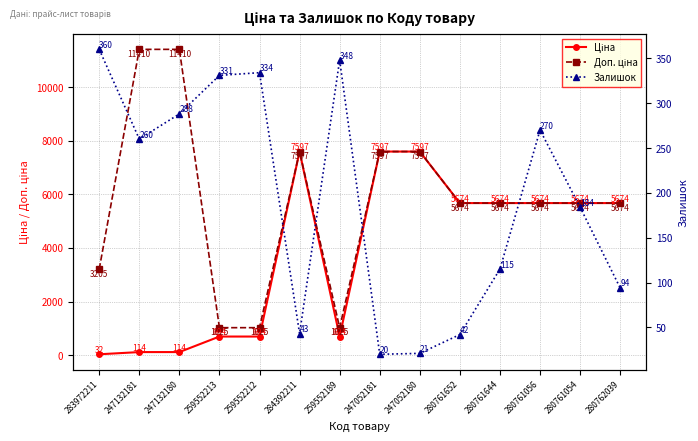

What is the minimum value for Доп. ціна?

1024.6